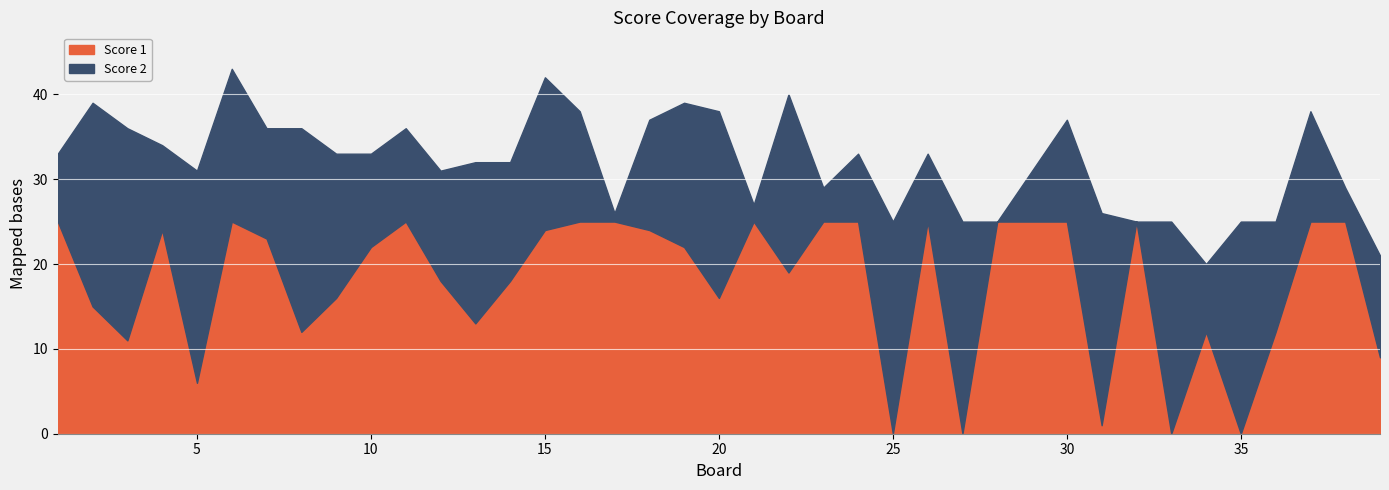

True or false: Score 2 has more than 2 points higher than both neighbors.

True